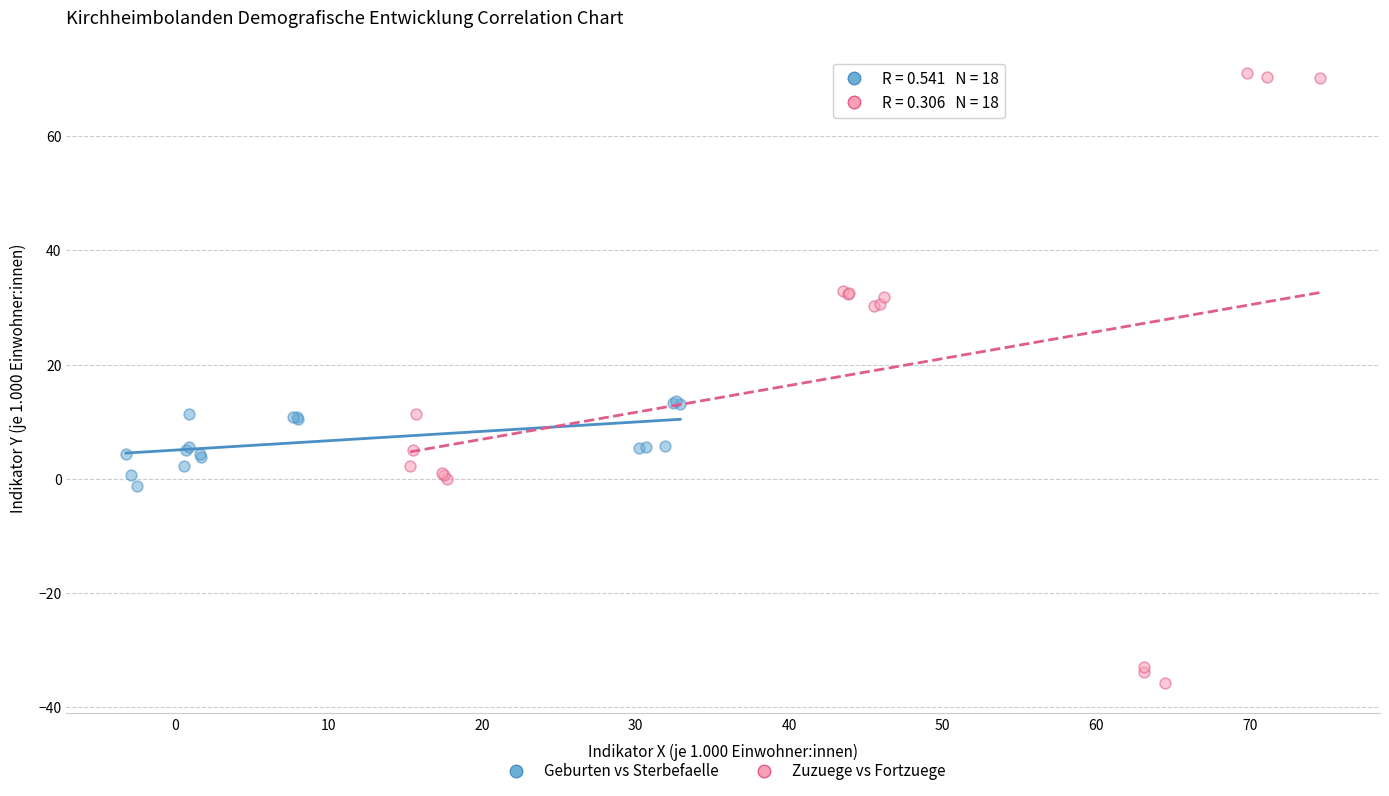

Which series has the largest Y range (max minus min)?

Zuzuege vs Fortzuege